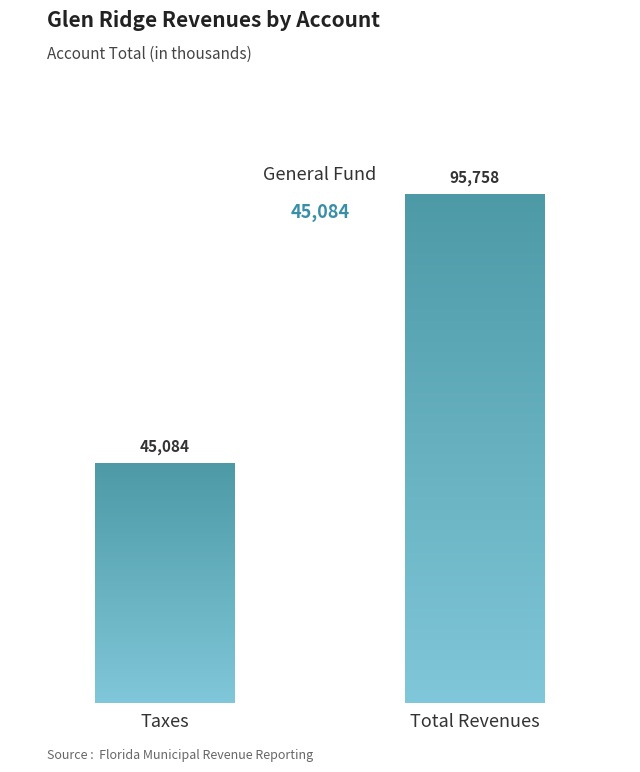

True or false: the data shows 95758 at Total - All Account Codes.

True